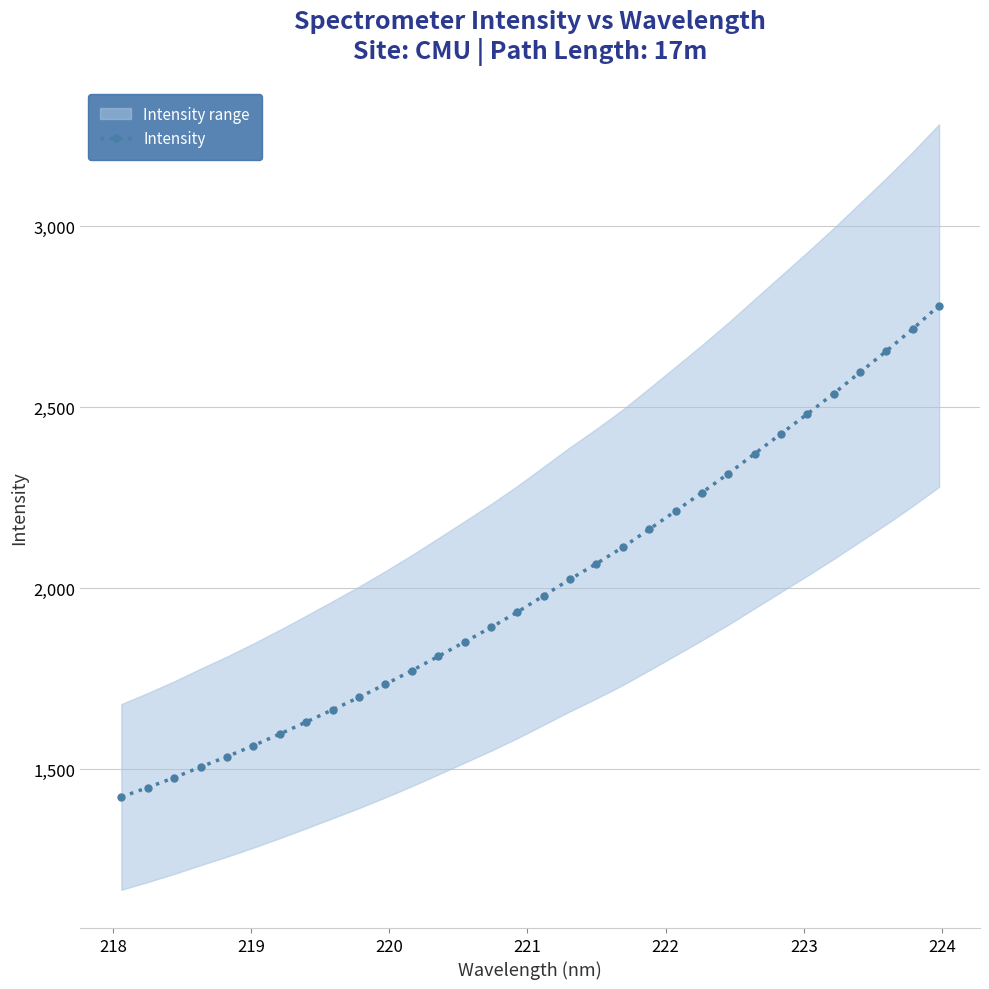

What is the value of the Intensity point at the 26th from the left?

2426.8